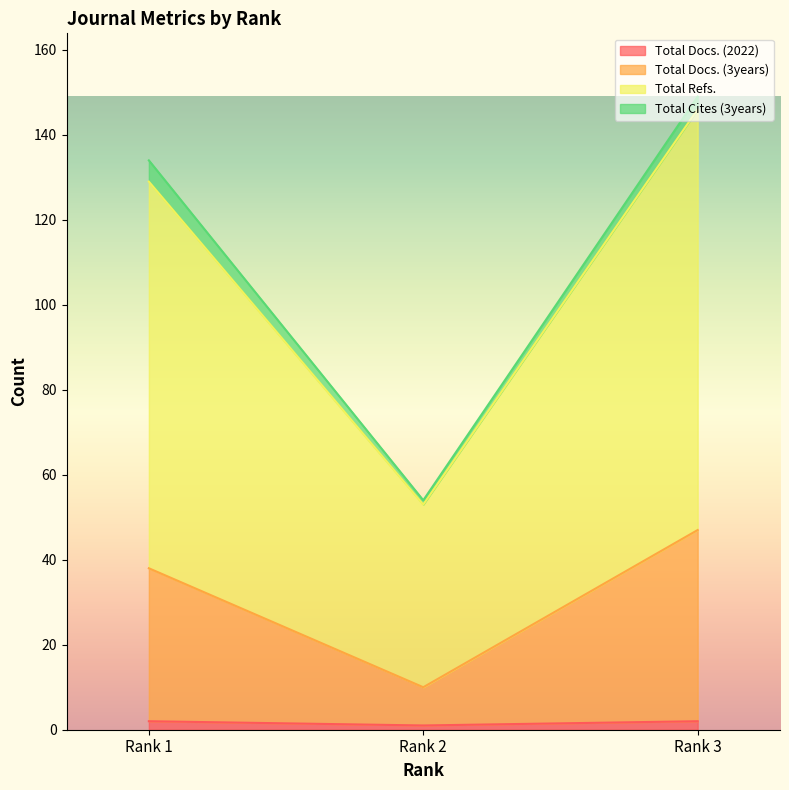

What is the value of the Total Docs. (3years) point at the 2nd from the left?

10